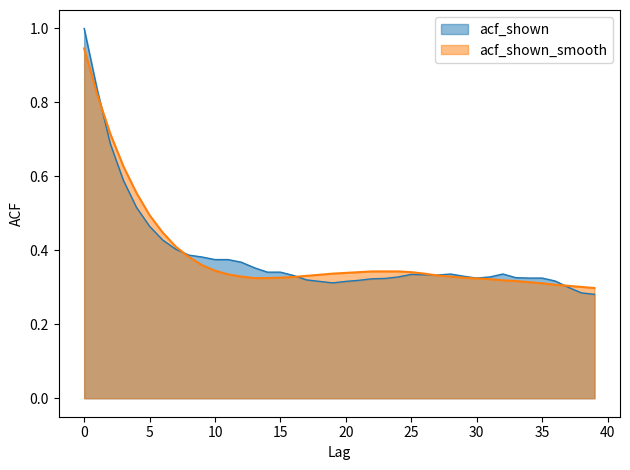

Which series ends up on top after the final intersection of acf_shown_smooth and acf_shown?

acf_shown_smooth